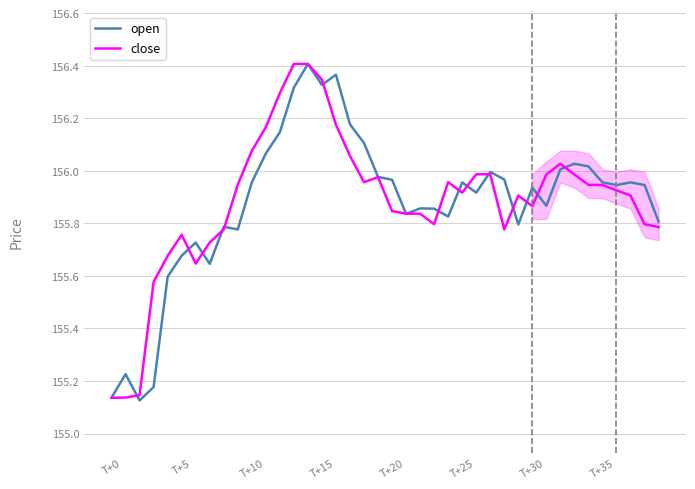

At which category is the sum across all series the highest?

14